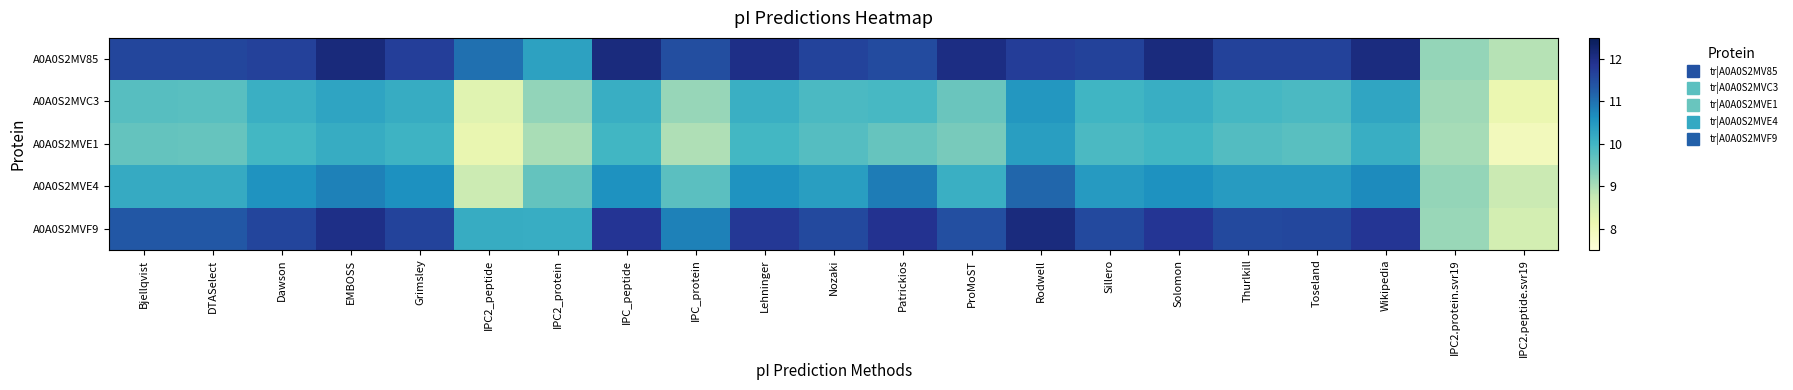

Which label corresponds to the smallest value in the chart?

IPC2.peptide.svr19